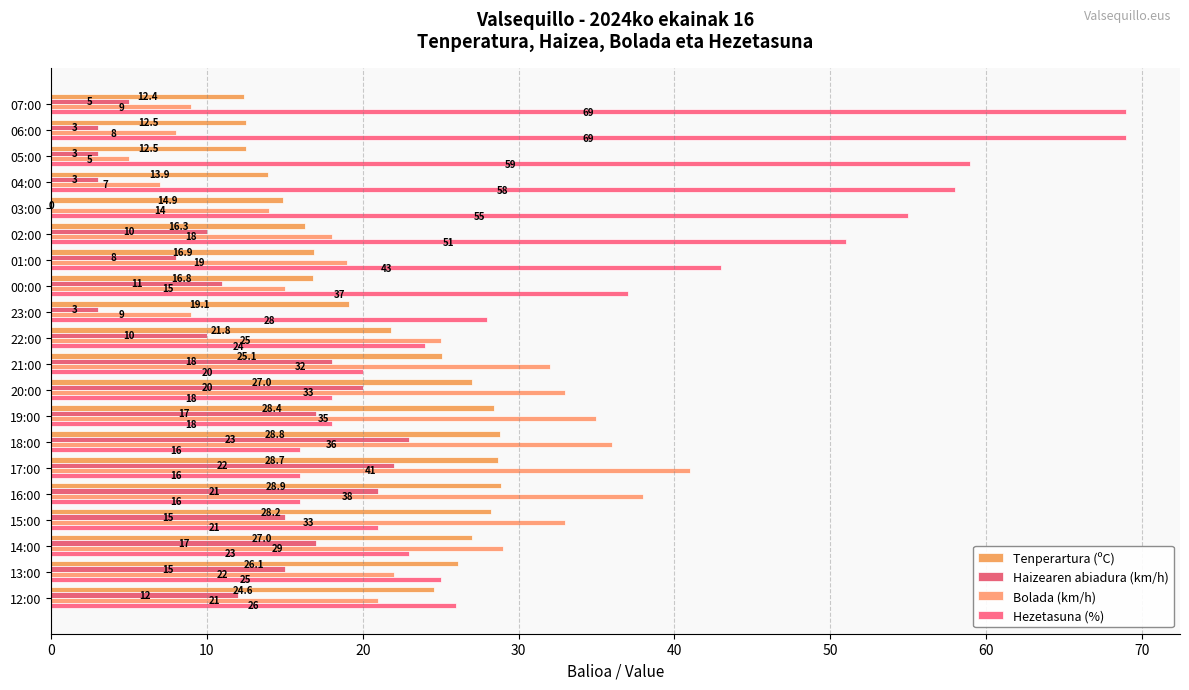

Count the number of categories in the chart.

20